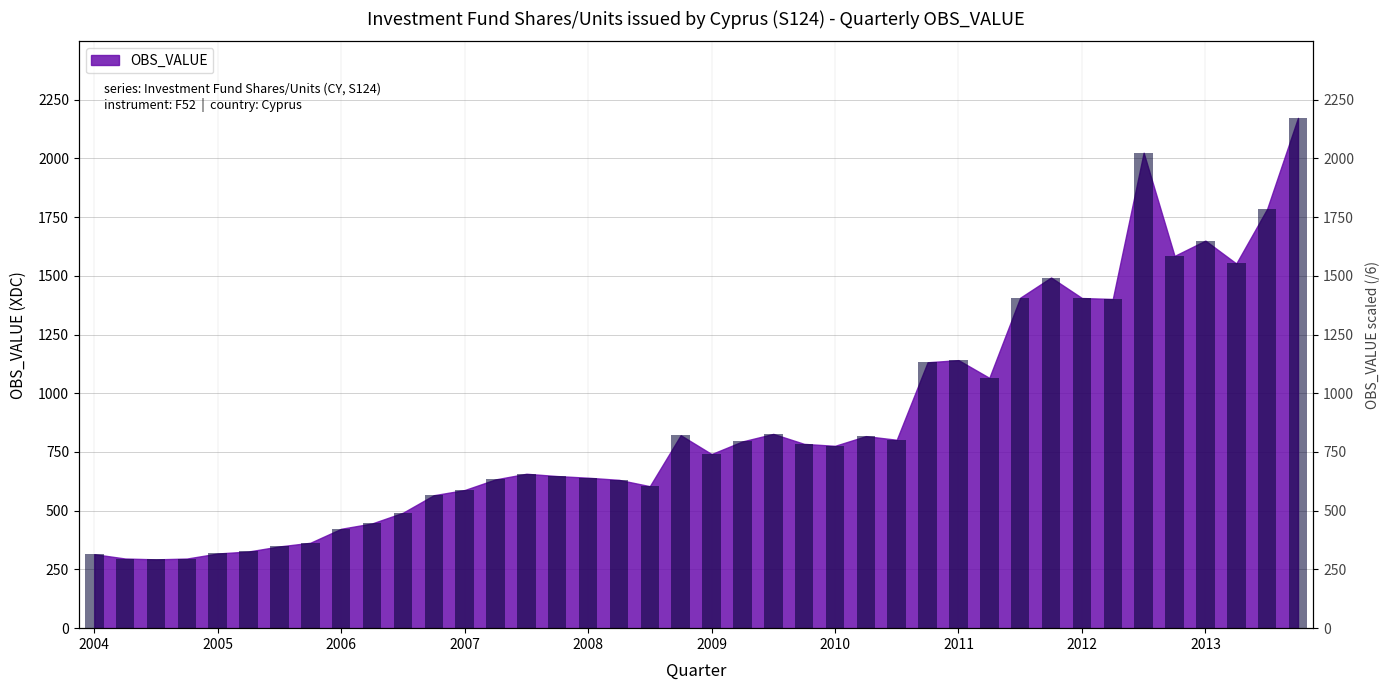

Are the bars grouped side by side (vs. stacked)?

No